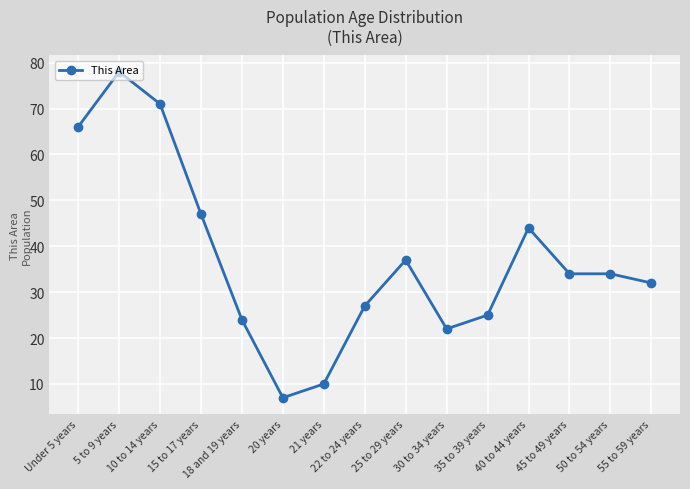

What is the value of the 1st point from the left?

66